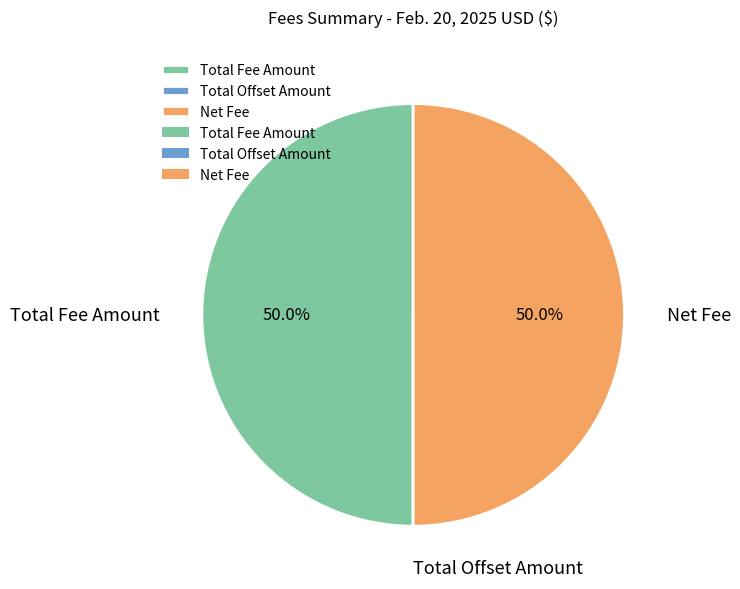

What is the ratio of the value at Total Fee Amount to the value at Net Fee?

1.0